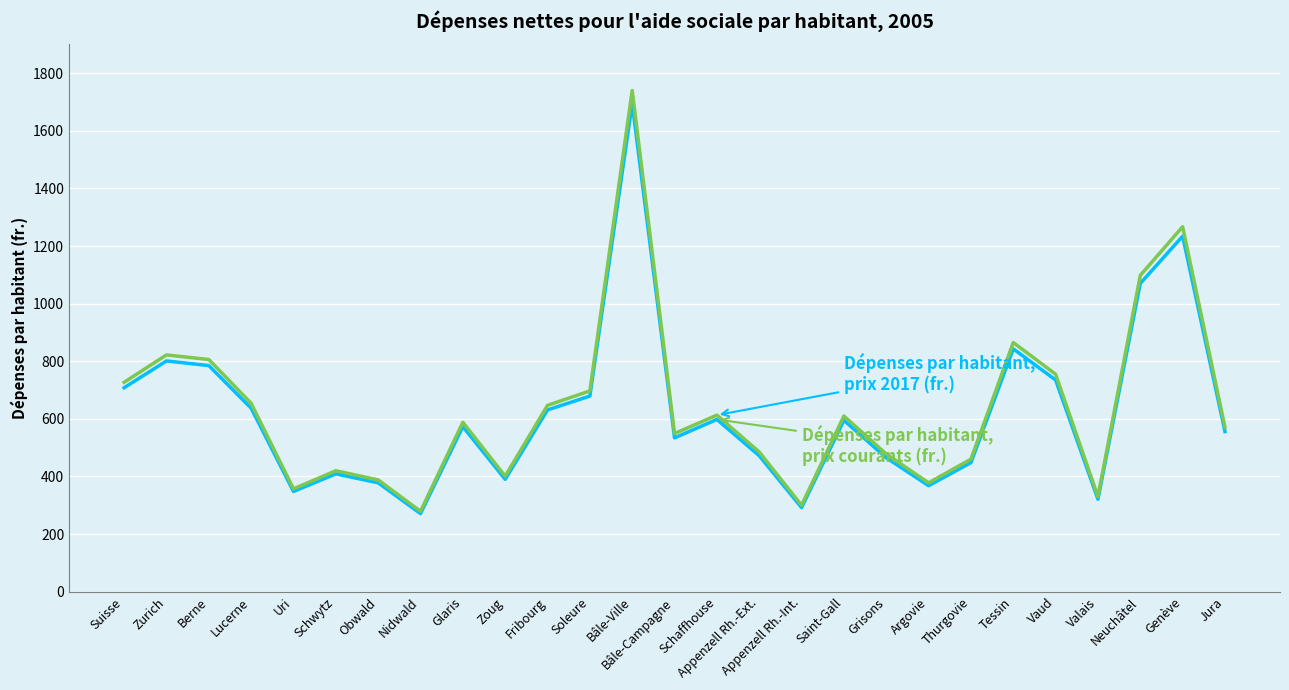

What is the spread (max minus min) of values at Valais?

9